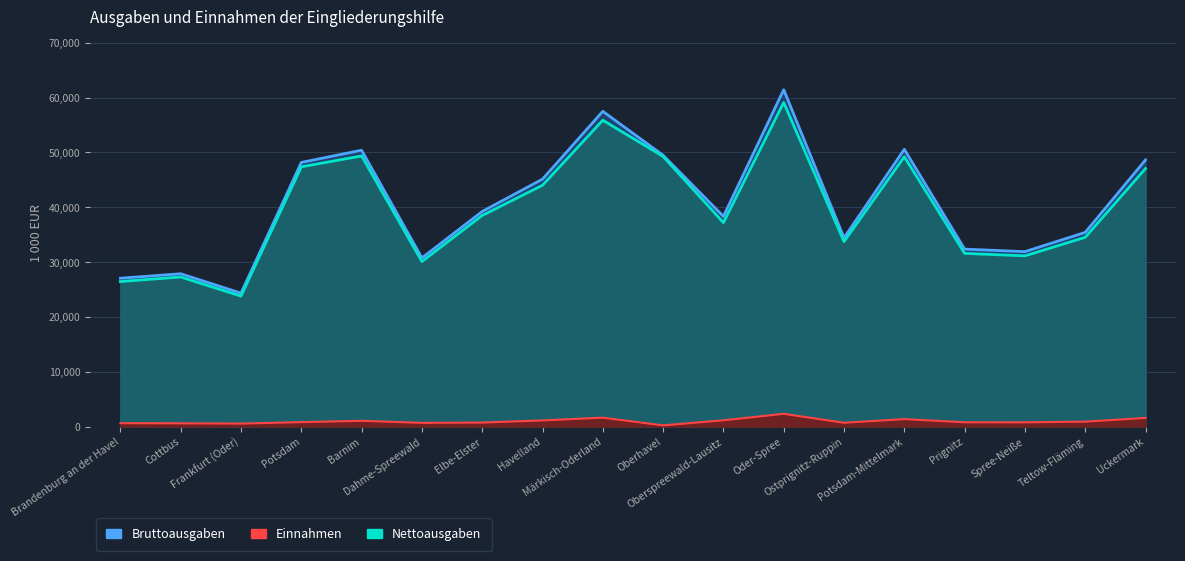

The Bruttoausgaben series shows 48629 at Uckermark. True or false?

True